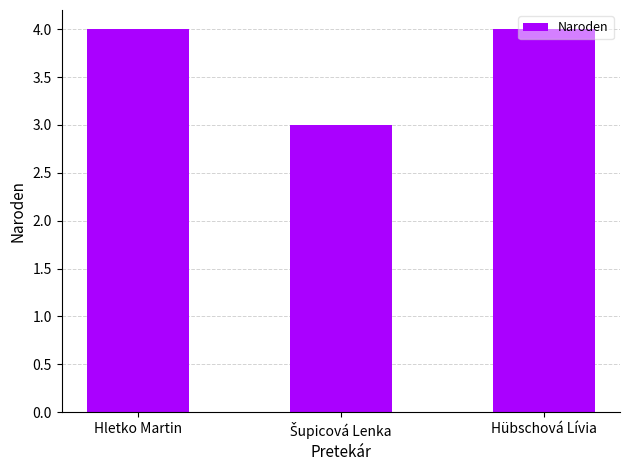

What is the minimum value shown in the chart?

3